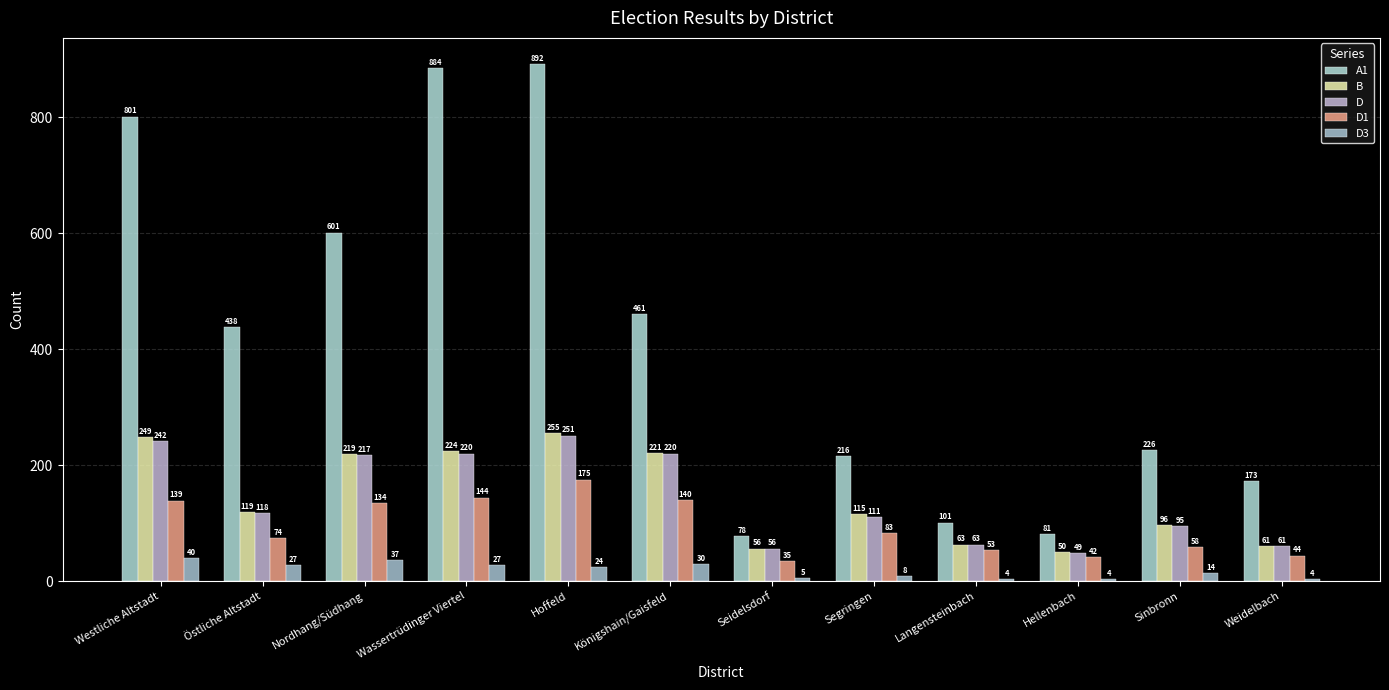

The D1 series shows 58 at Sinbronn. True or false?

True